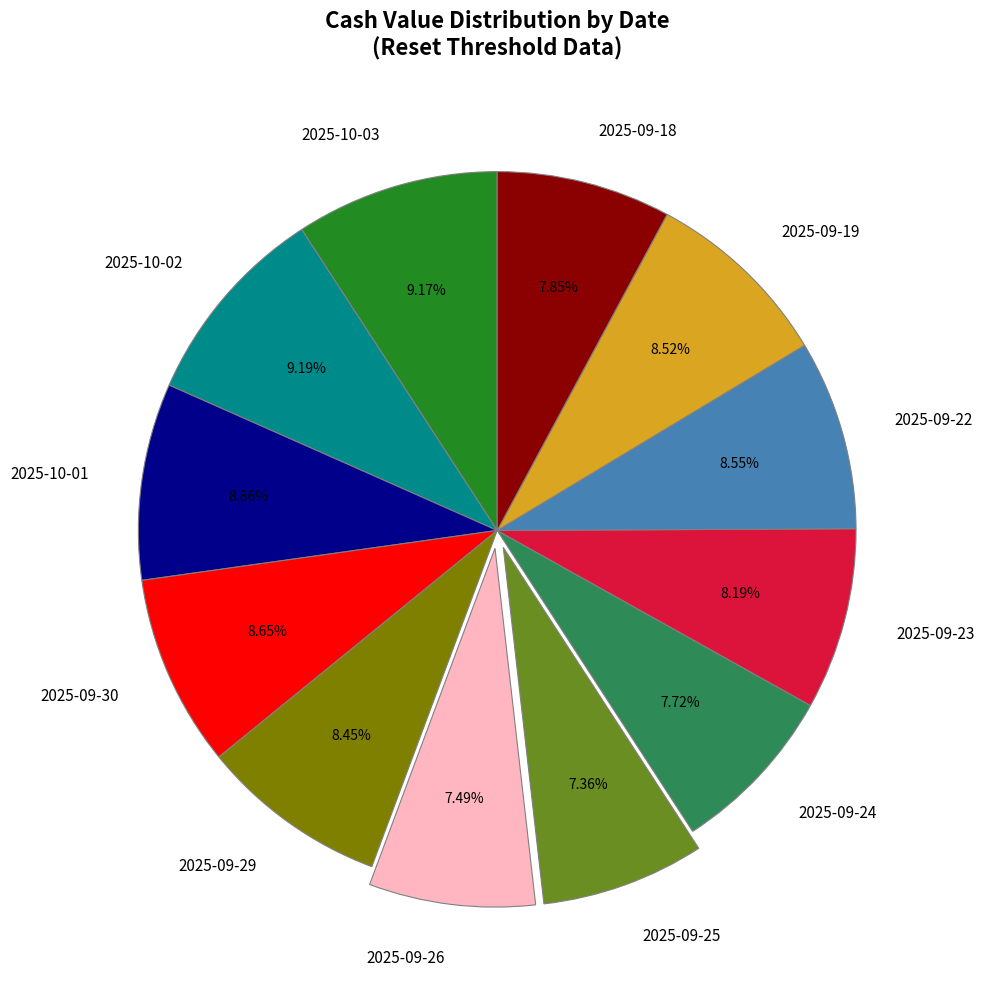

Do 2025-09-23 and 2025-09-18 together represent more than half of the pie?

No